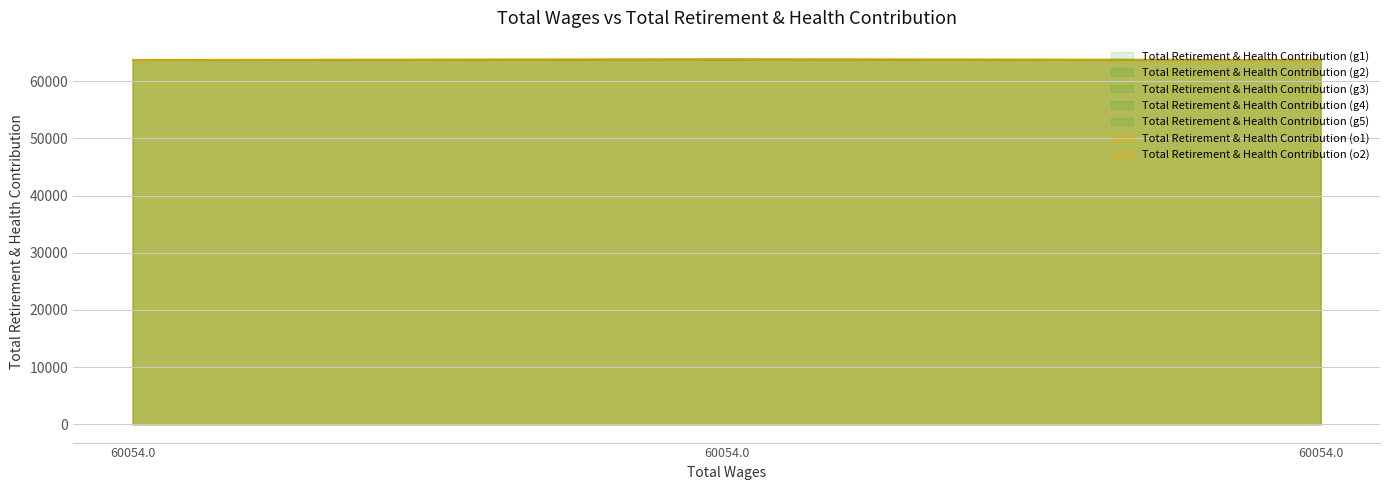

True or false: the data shows 63816 at 60054.0.

True